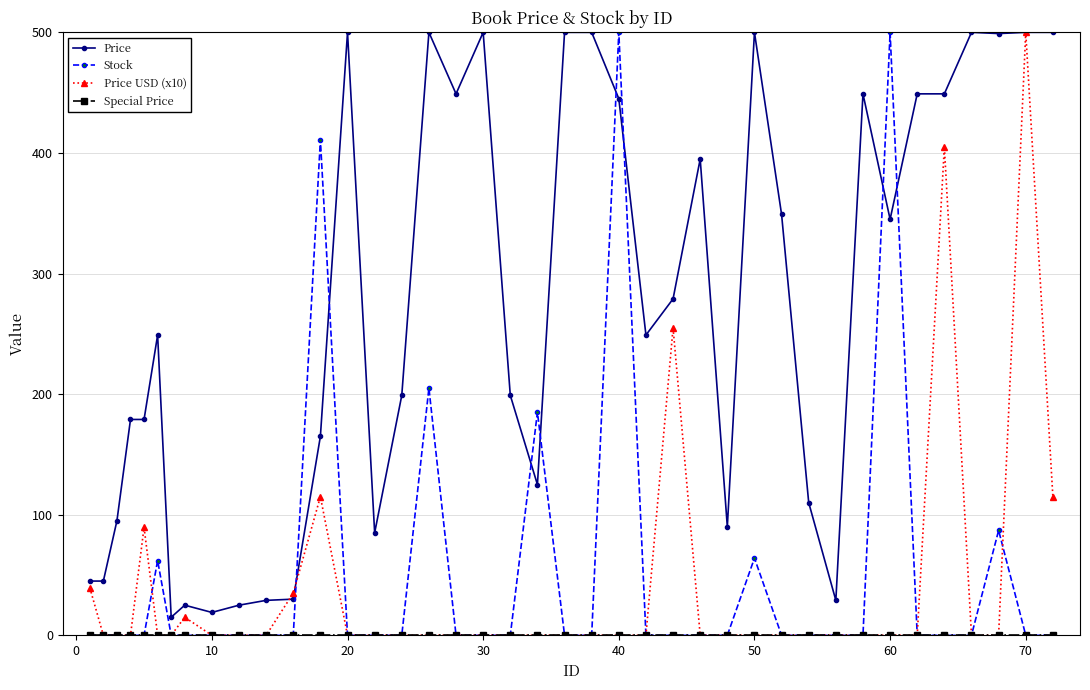

How many times do Stock and Price cross each other?

8